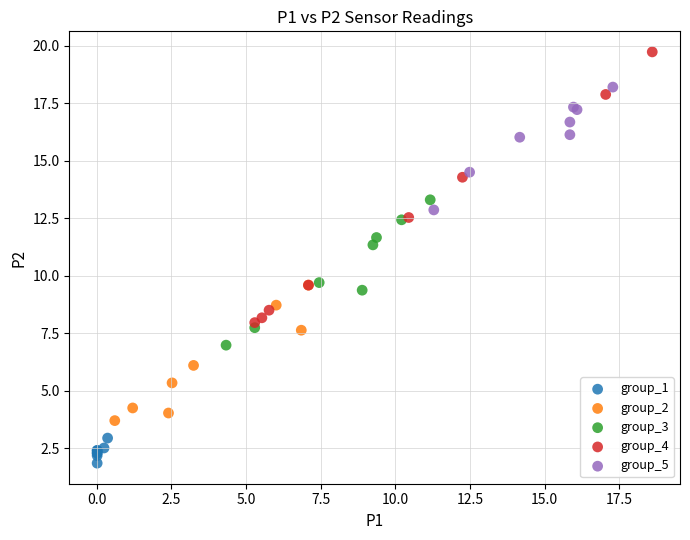

Which series contains the highest Y value?

group_4